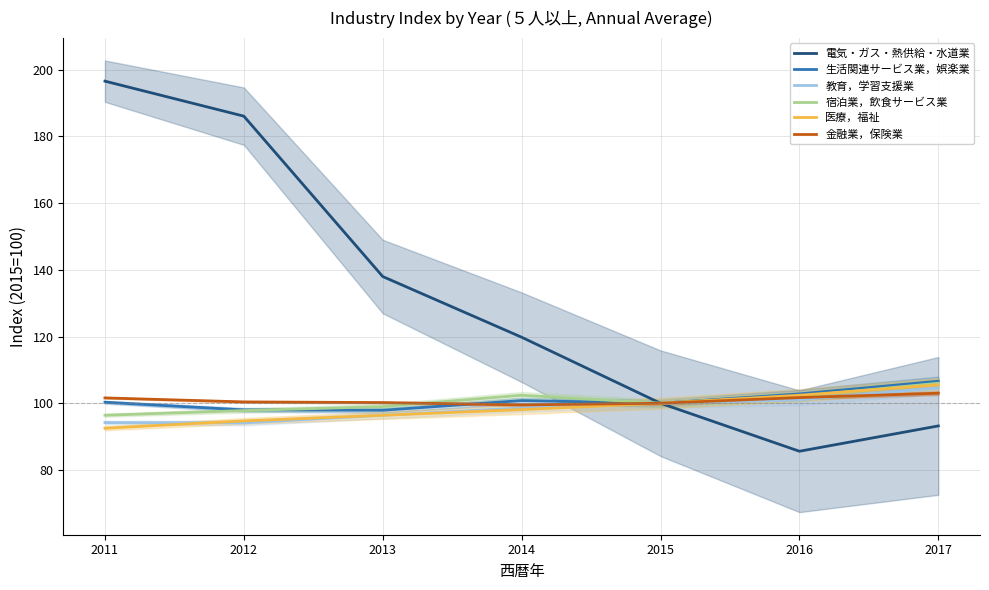

Which category has the lowest value across all series?

2016